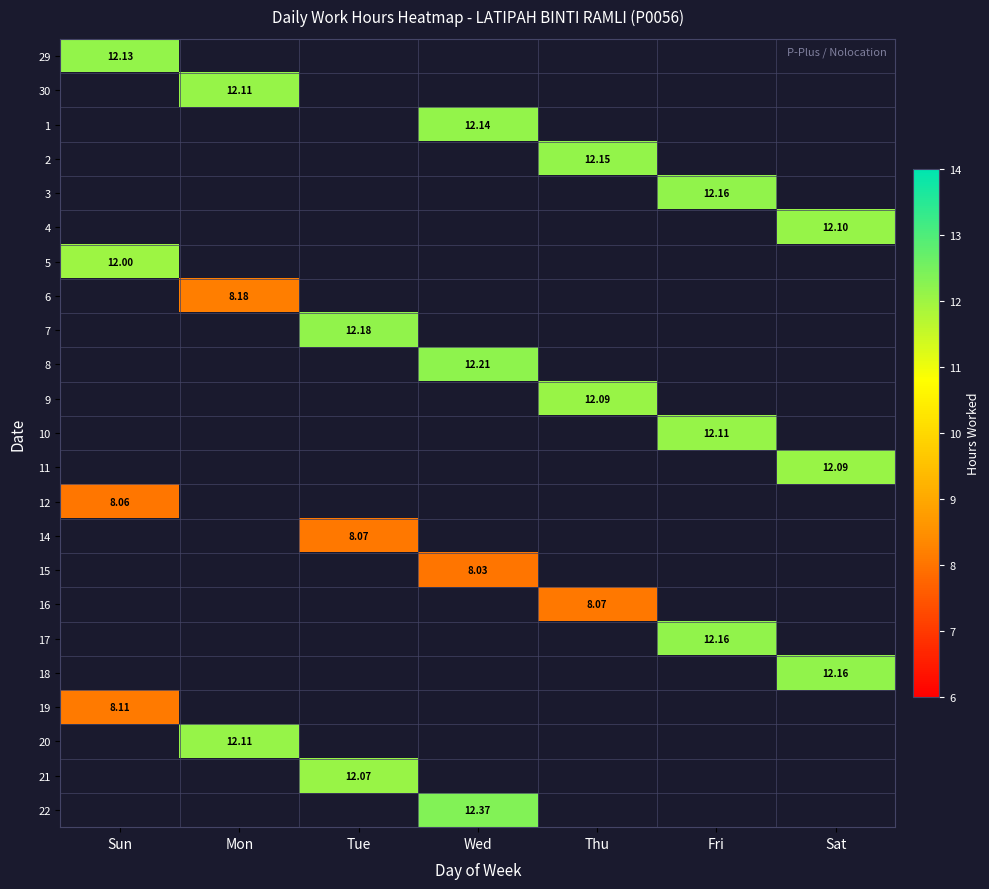

At how many categories does at least one series exceed 10?

7